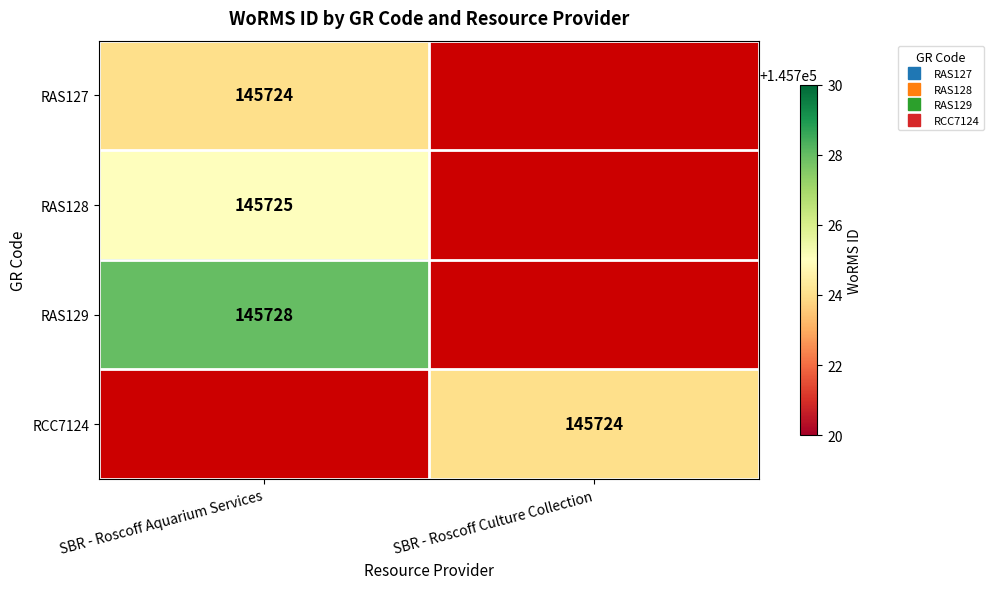

At how many categories does at least one series exceed 145724?

1